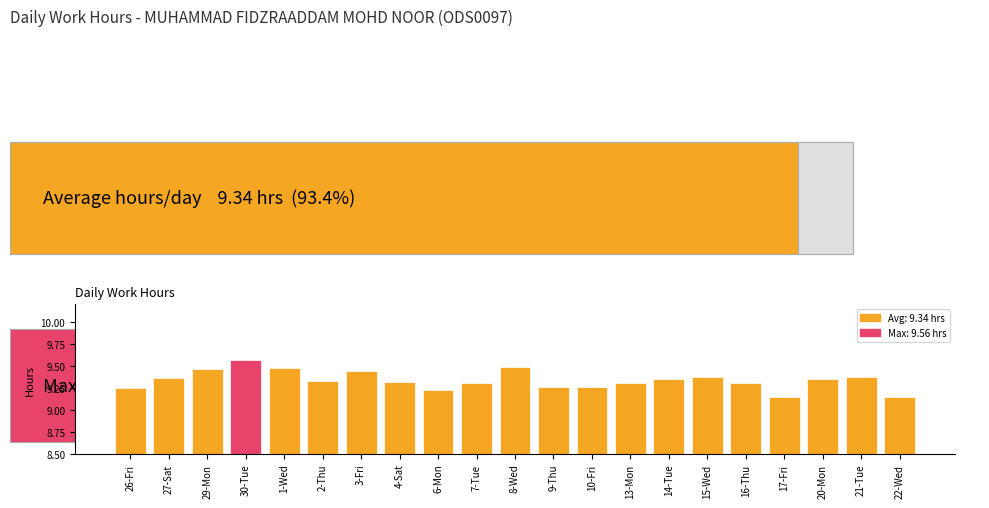

What is the value of the 1st bar from the left?

9.2